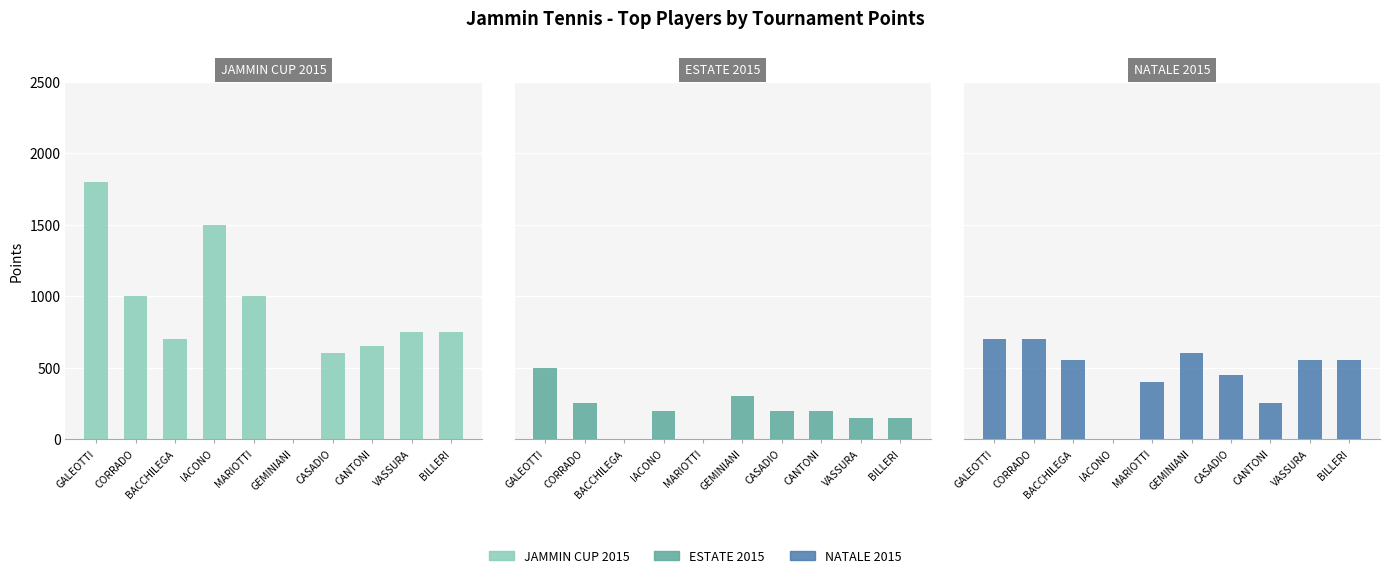

How many data points does each series have?

10